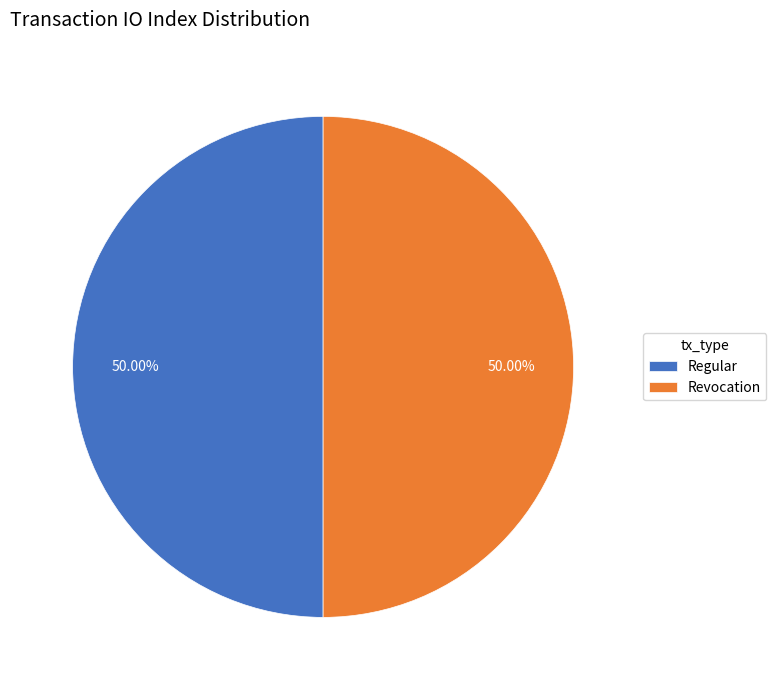

Approximately how many times larger is the value at Revocation compared to Regular?

1.0